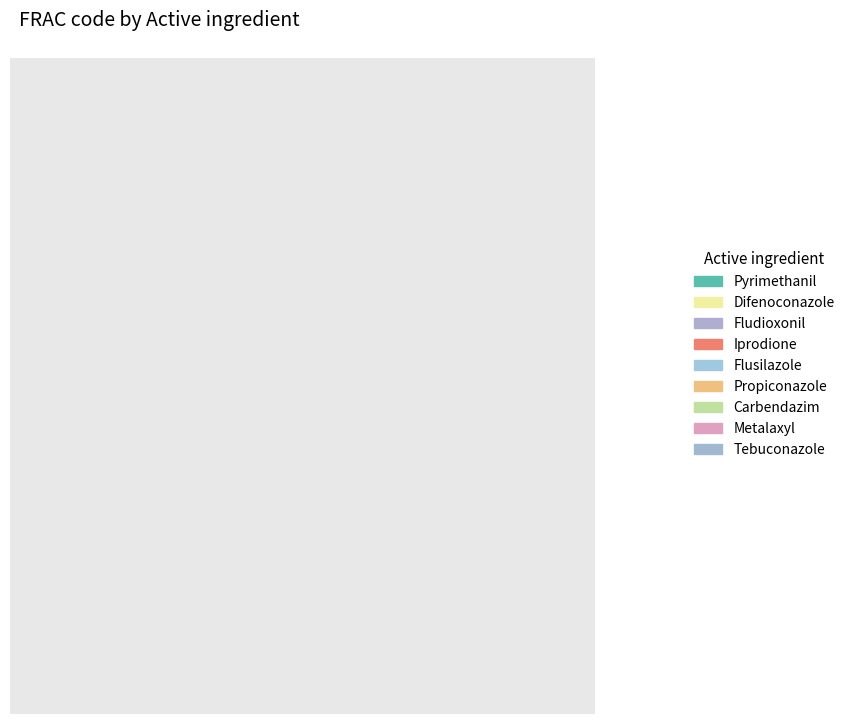

To the nearest percent, what percentage of the pie is Flusilazole?

8%